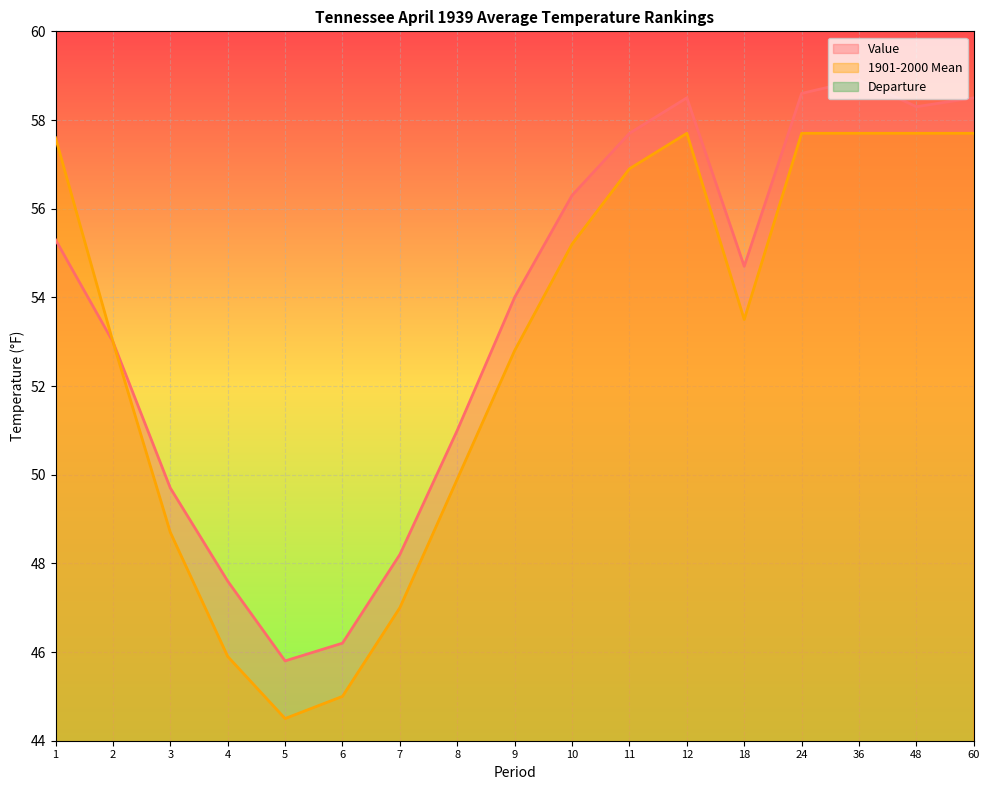

How many data points in Value are above 54?

9